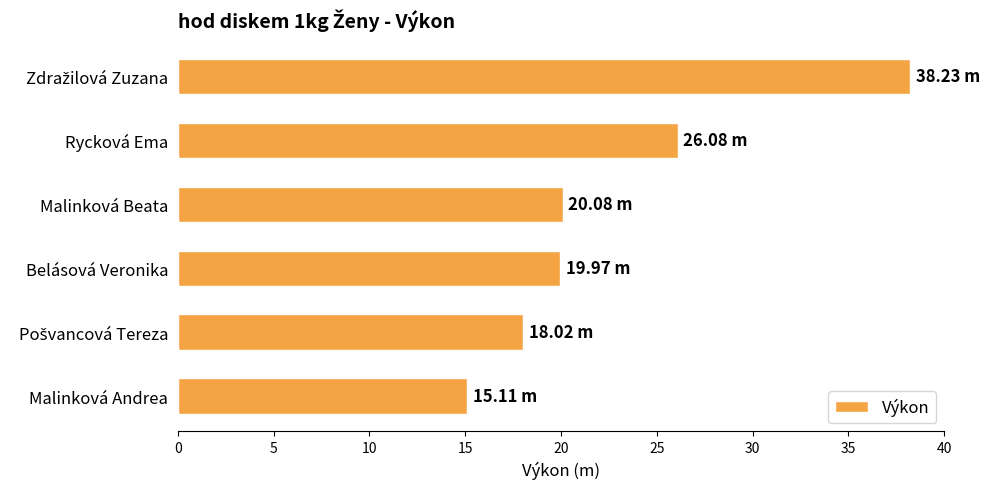

Count the number of categories in the chart.

6